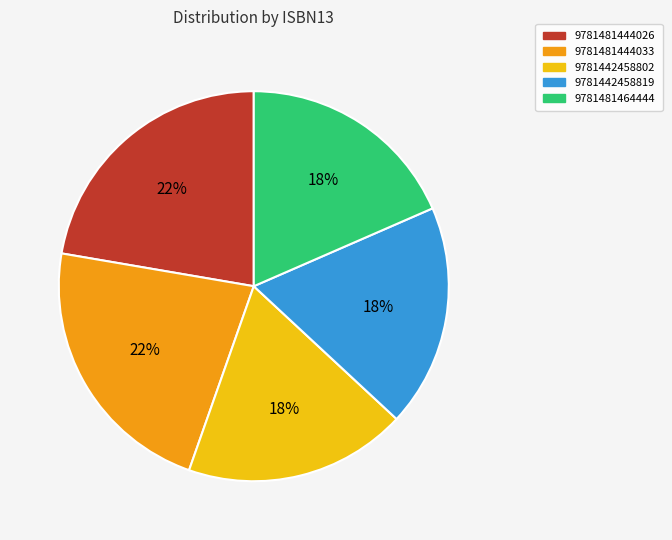

Approximately how many times larger is the value at 9781481444026 compared to 9781481464444?

1.2